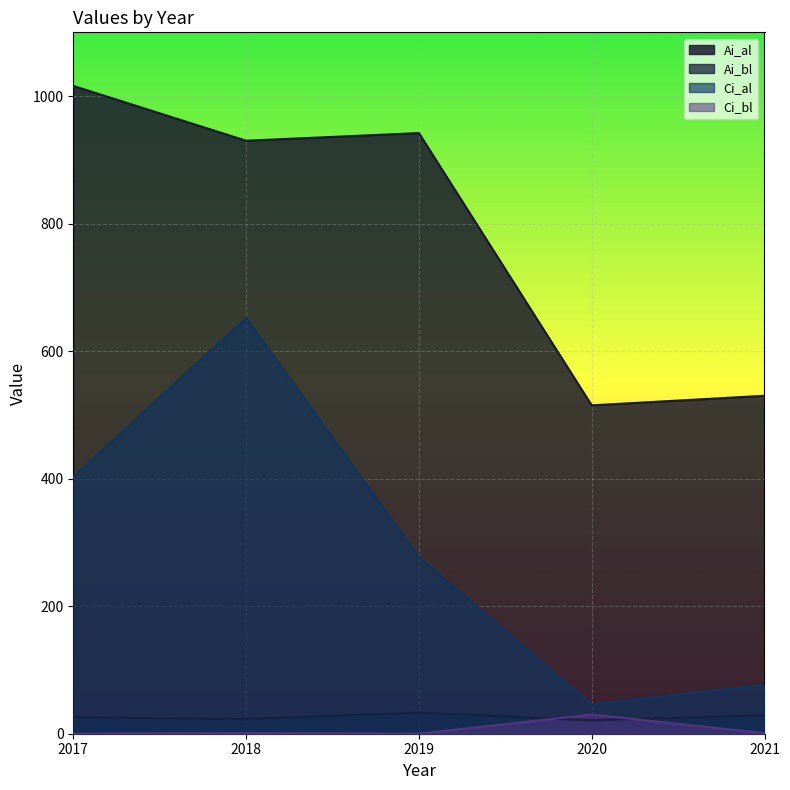

Reading right to left, transcribe all the data shown in this chart.

Ai_al: 530	515	942	930	1016
Ai_bl: 29	21	33	23	26
Ci_al: 77	46	277	652	403
Ci_bl: 1	30	0	1	0